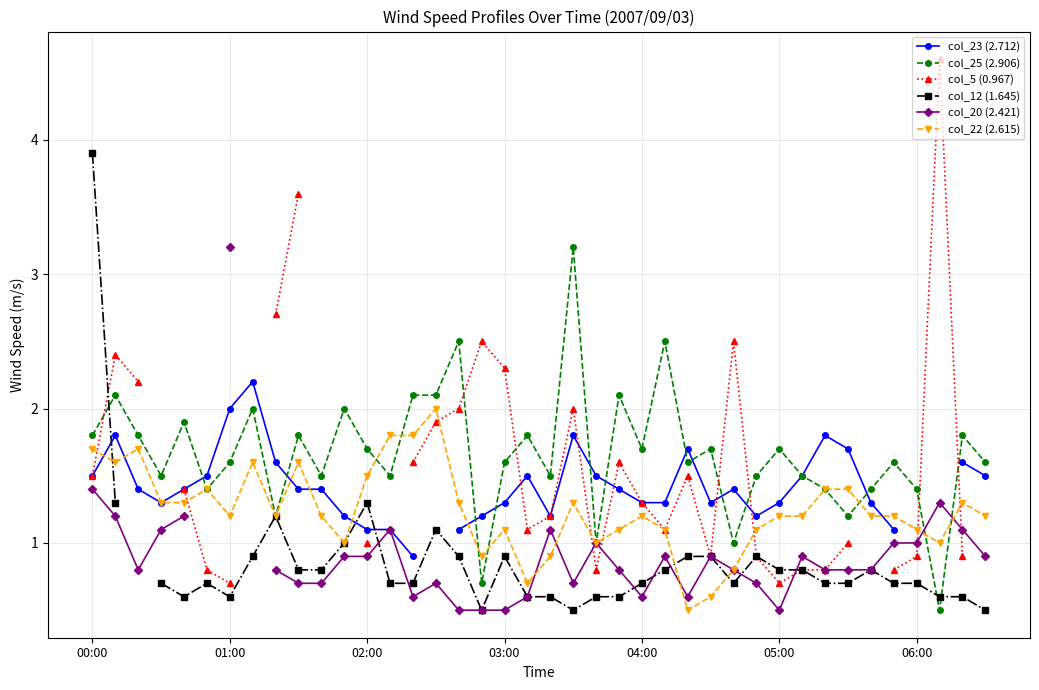

Which series has the widest spread of values?

col_5 (0.967)